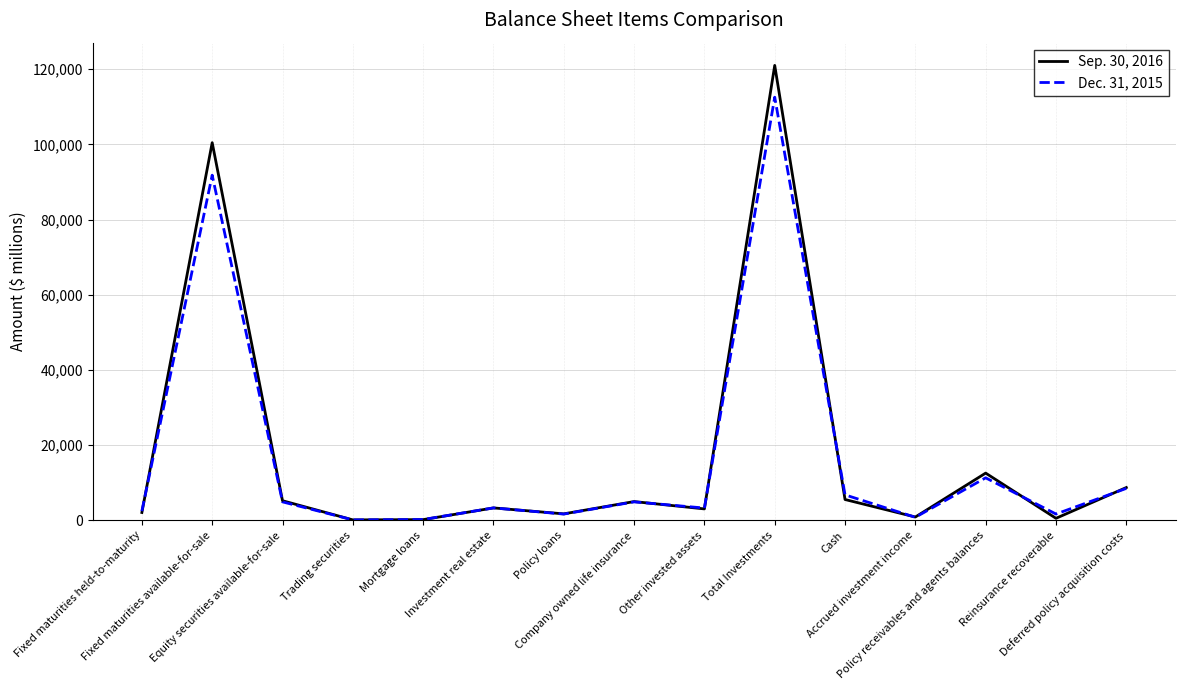

What is the sum of all Sep. 30, 2016 values?

270217